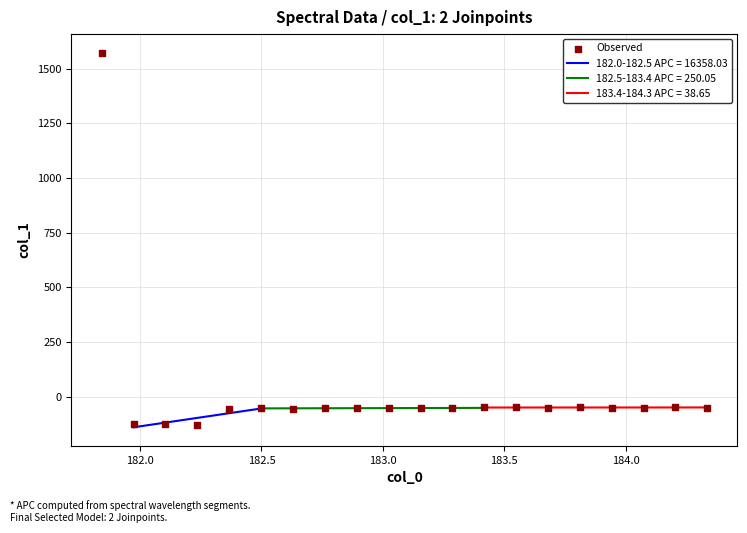

What is the highest value of the 182.0-182.5 APC = 16358.03 series?

-54.3